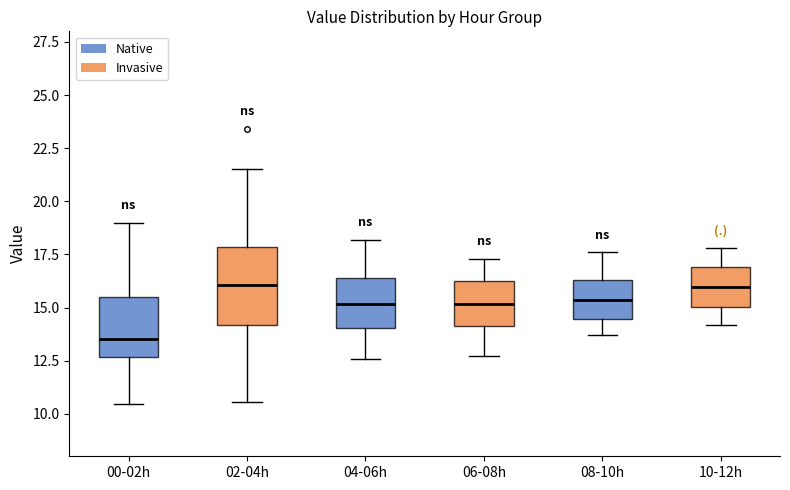

Which box has the lowest median line?

00-02h